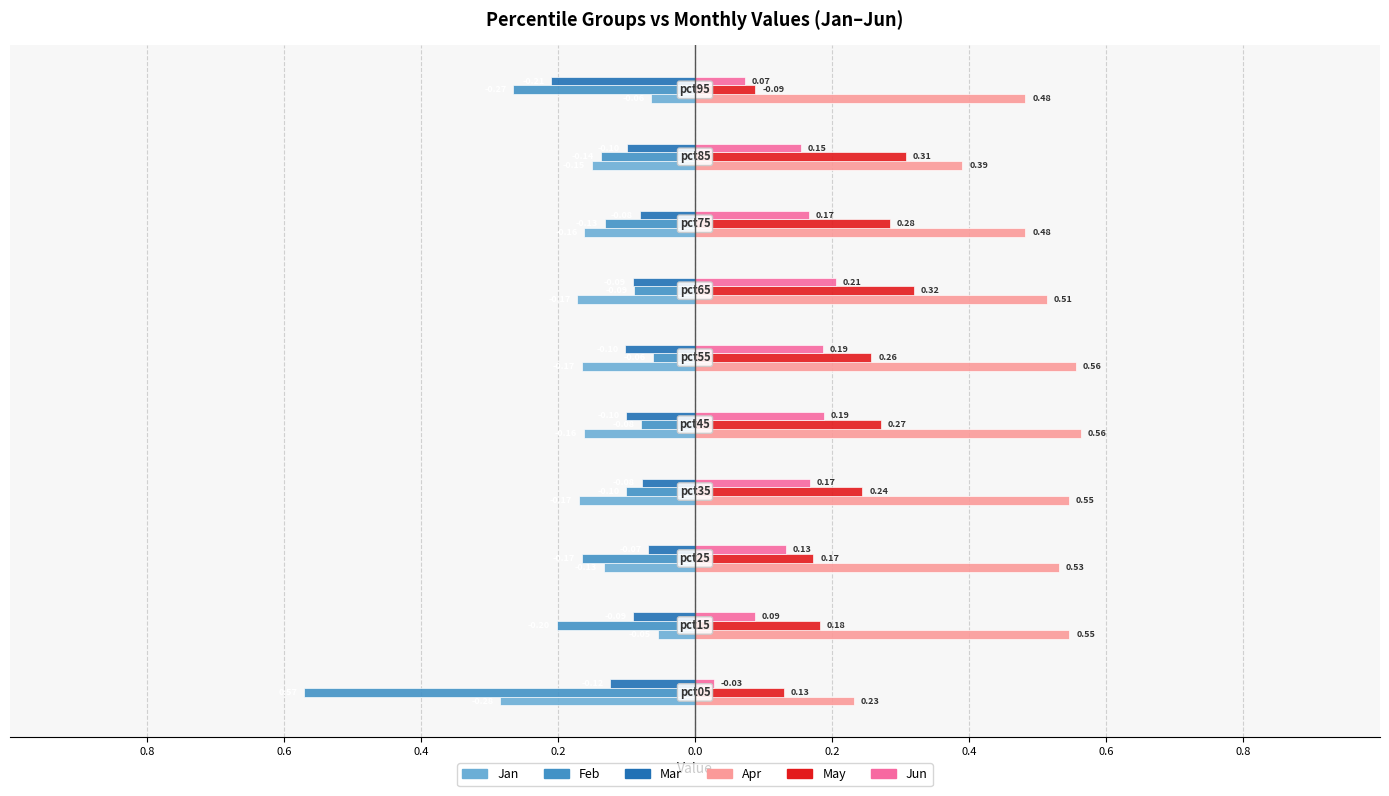

What are all the series names shown in the legend?

Jan, Feb, Mar, Apr, May, Jun